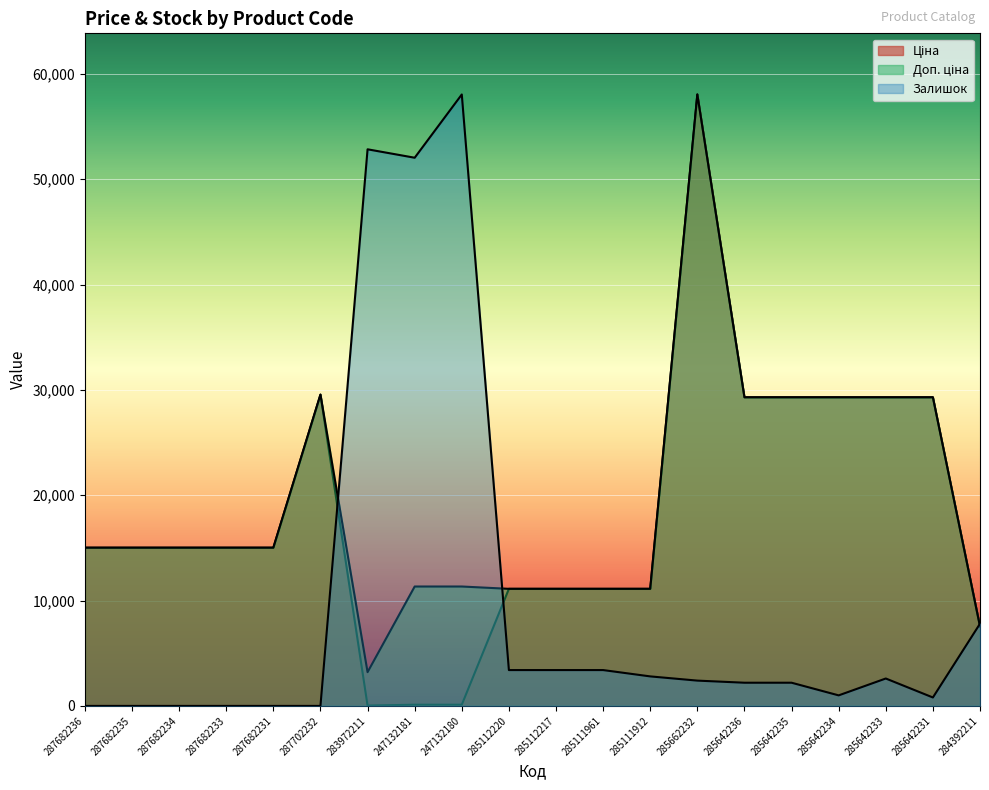

Reading right to left, list all the values displayed in this chart.

Ціна: 284392211=7545.9	285642231=29294.9	285642233=29294.9	285642234=29294.9	285642235=29294.9	285642236=29294.9	285662232=58037.0	285111912=11113.6	285111961=11113.6	285112217=11113.6	285112220=11113.6	247132180=113.3	247132181=113.3	283972211=32.0	287702232=29548.9	287682231=15019.2	287682233=15019.2	287682234=15019.2	287682235=15019.2	287682236=15019.2
Залишок: 284392211=7805.0	285642231=800.5	285642233=2601.7	285642234=1000.6	285642235=2201.4	285642236=2201.4	285662232=2401.5	285111912=2801.8	285111961=3402.2	285112217=3402.2	285112220=3402.2	247132180=58037.0	247132181=52033.2	283972211=52833.7	287702232=0.0	287682231=0.0	287682233=0.0	287682234=0.0	287682235=0.0	287682236=0.0
Доп. ціна: 284392211=7545.9	285642231=29294.9	285642233=29294.9	285642234=29294.9	285642235=29294.9	285642236=29294.9	285662232=58037.0	285111912=11113.6	285111961=11113.6	285112217=11113.6	285112220=11113.6	247132180=11334.0	247132181=11334.0	283972211=3205.0	287702232=29548.9	287682231=15019.2	287682233=15019.2	287682234=15019.2	287682235=15019.2	287682236=15019.2